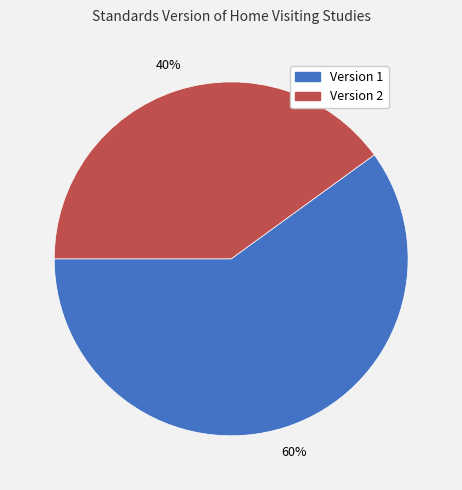

To the nearest percent, what is the combined percentage of Version 1 and Version 2?

100%